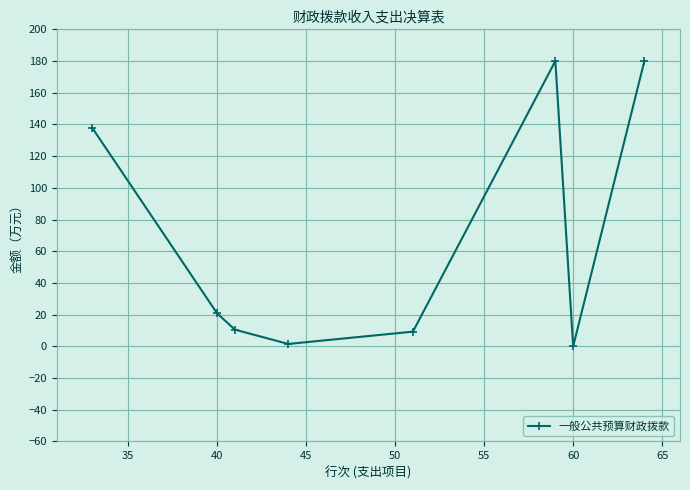

How many points are higher than both their immediate neighbors (excluding endpoints)?

1